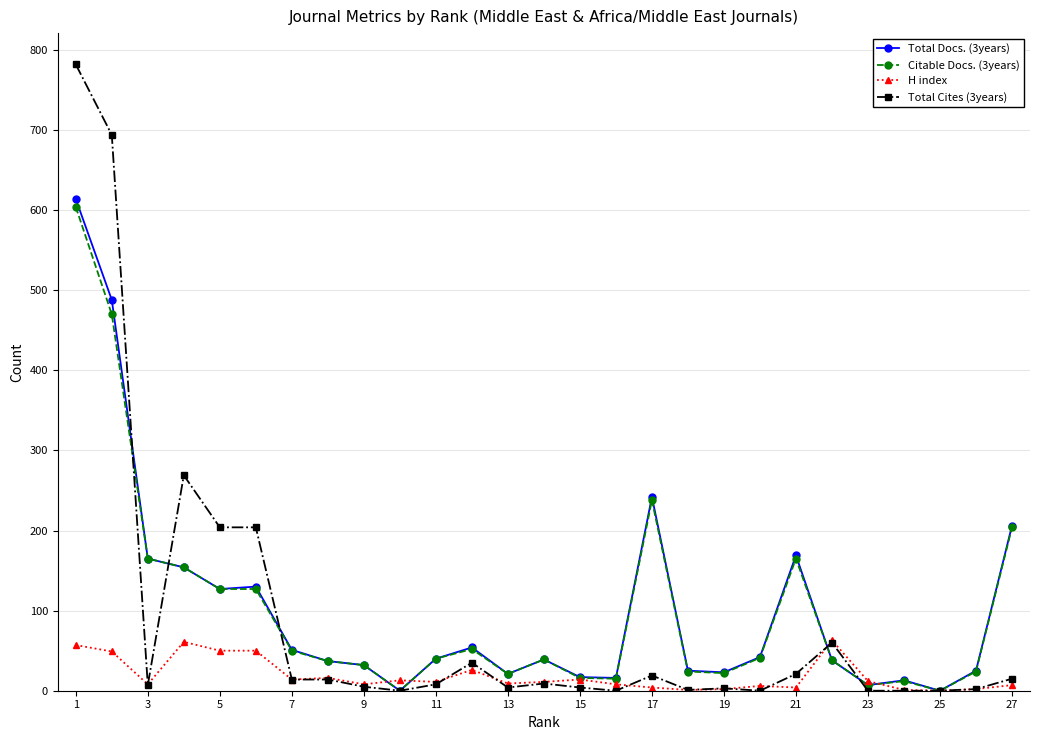

Which series has the widest spread of values?

Total Cites (3years)